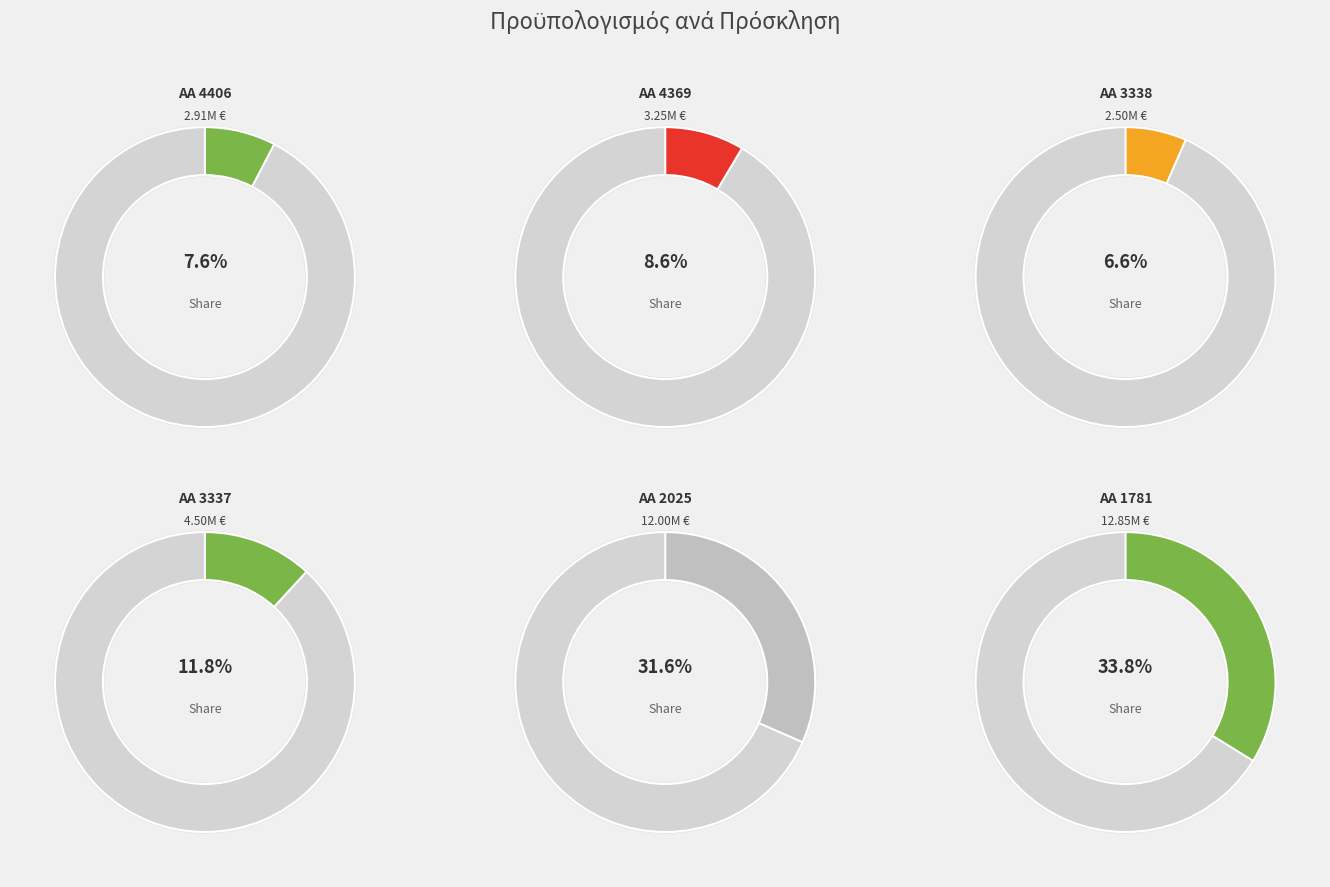

Rank the categories by value from lowest to highest.

3338, 4406, 4369, 3337, 2025, 1781